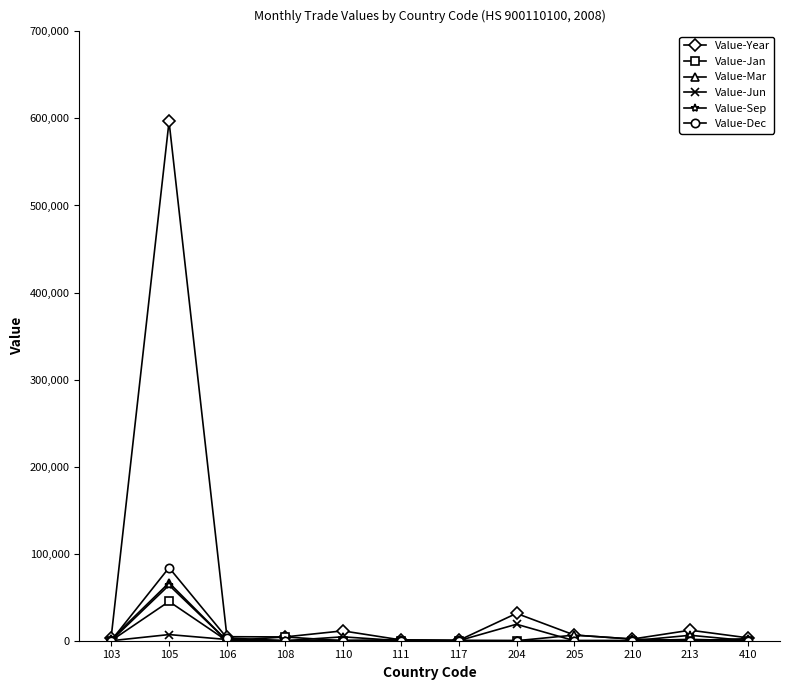

What is the difference between the second highest and second lowest values in the Value-Dec series?

3198